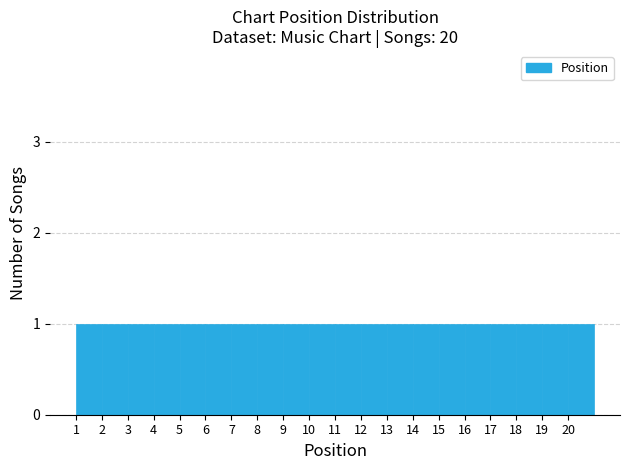

Reading left to right, list every bar in this chart as the range it spans on the x-axis followed by its height. The values are not printed on the chart, so give them approximately, as read against the axis.

1 to 2: 1
2 to 3: 1
3 to 4: 1
4 to 5: 1
5 to 6: 1
6 to 7: 1
7 to 8: 1
8 to 9: 1
9 to 10: 1
10 to 11: 1
11 to 12: 1
12 to 13: 1
13 to 14: 1
14 to 15: 1
15 to 16: 1
16 to 17: 1
17 to 18: 1
18 to 19: 1
19 to 20: 1
20 to 21: 1